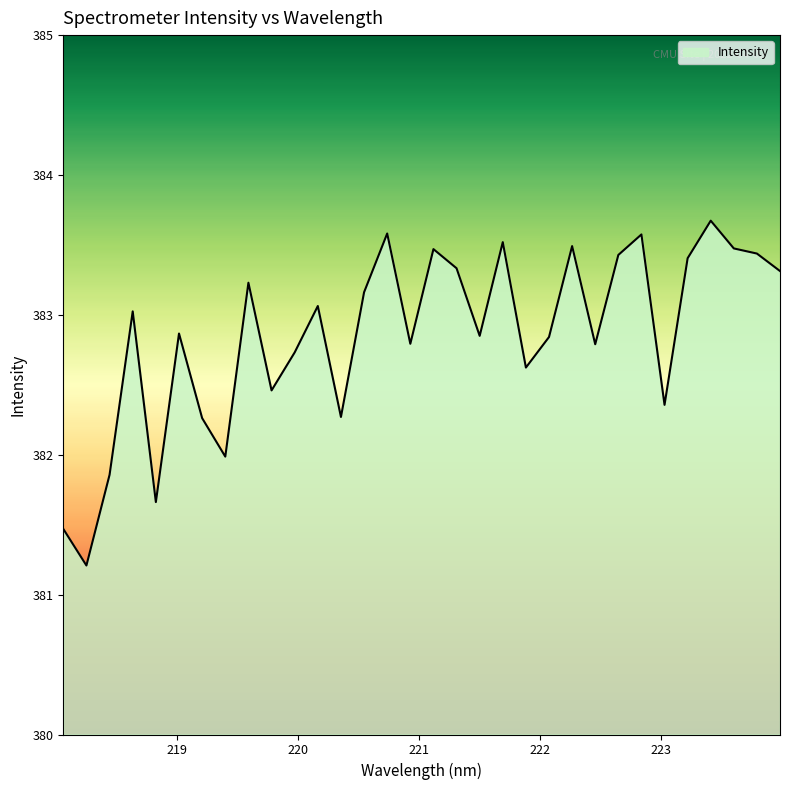

What is the difference between the maximum and minimum values?

2.5